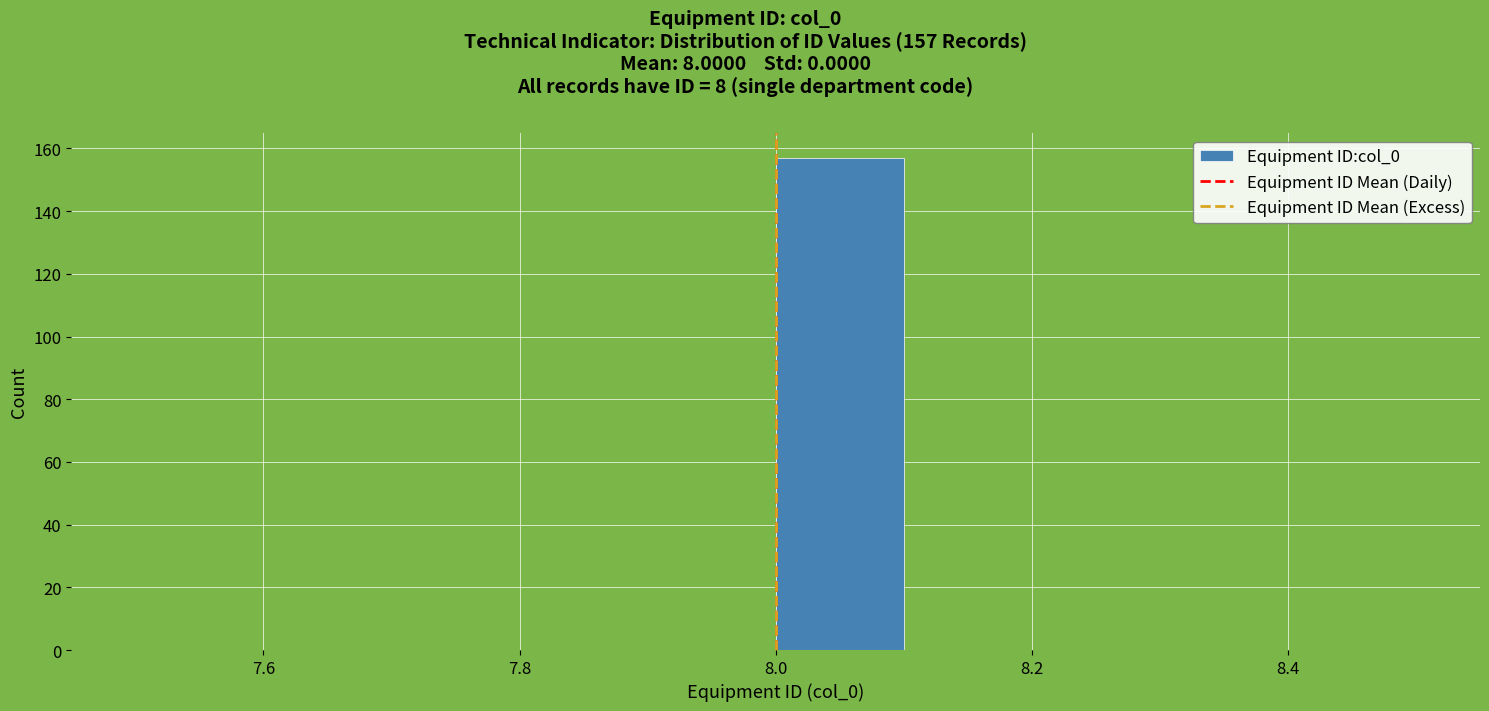

Over which range of the x-axis is the bar tallest?

8.0 to 8.1